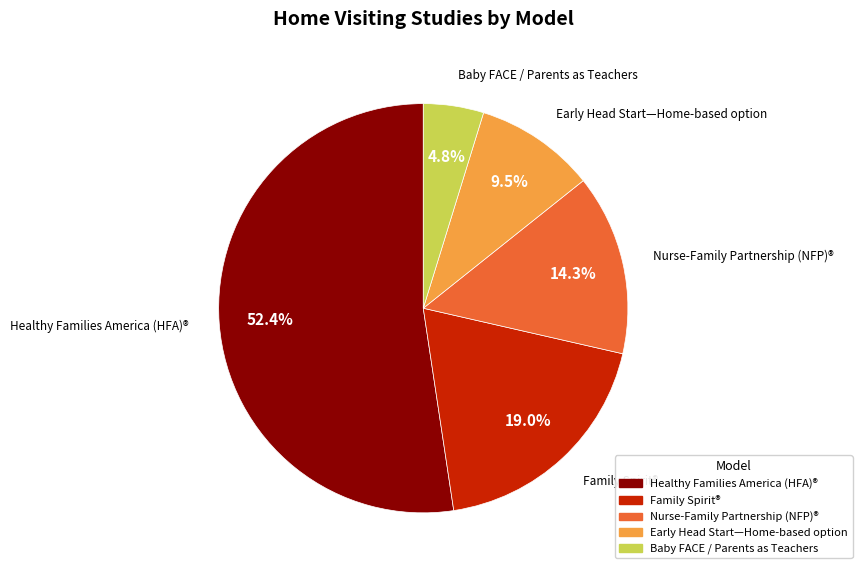

Is there a majority slice in this chart?

Yes